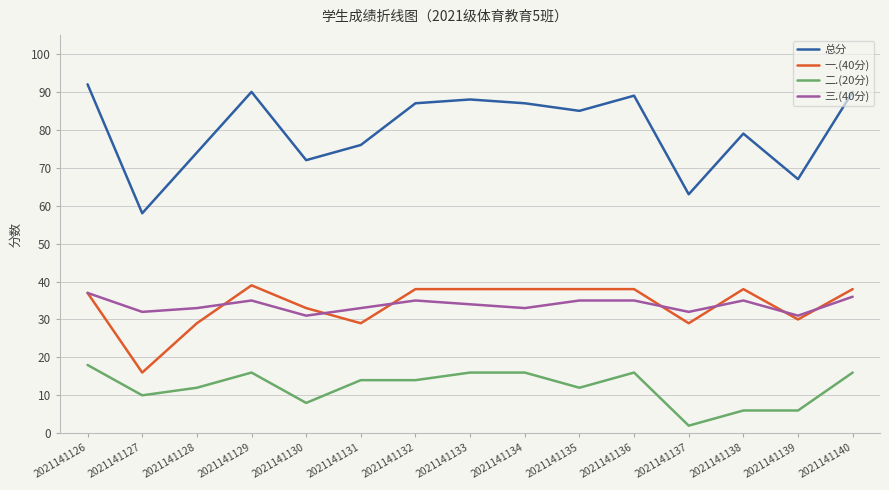

At which category does 一.(40分) reach its first local peak?

2021141129